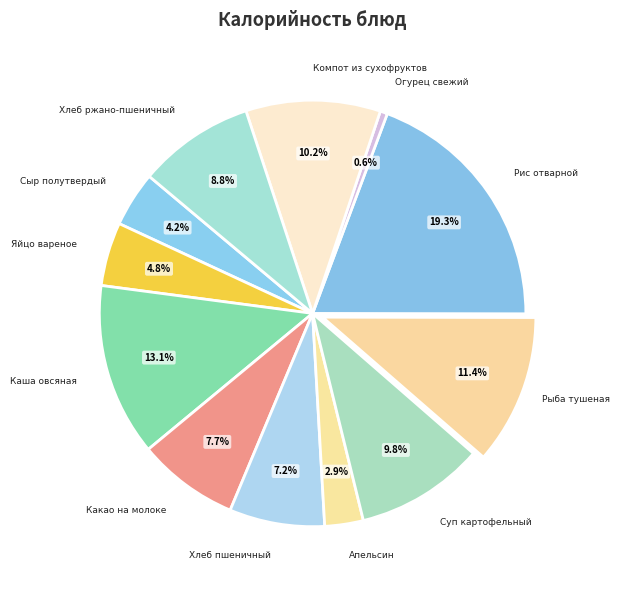

How many segments does this pie chart have?

12